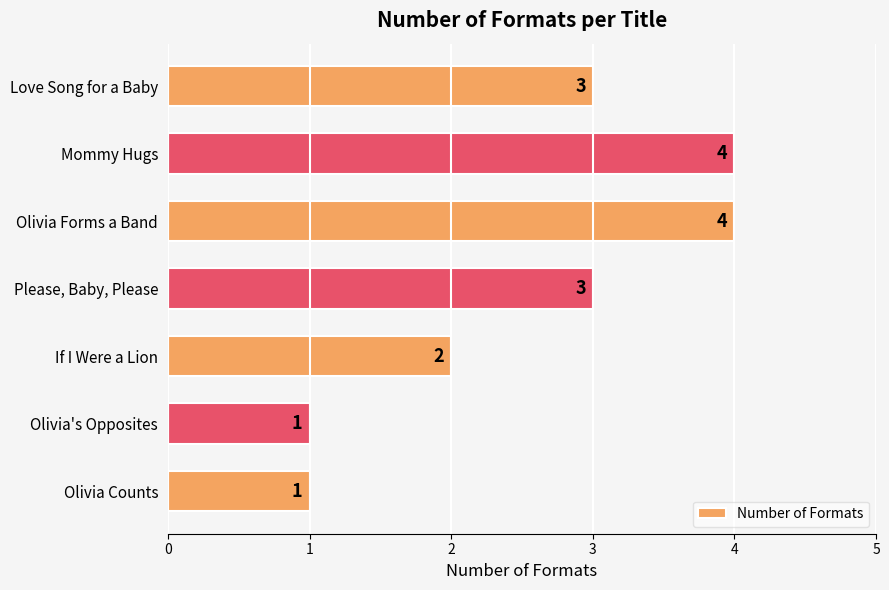

The value at If I Were a Lion is 2. True or false?

True